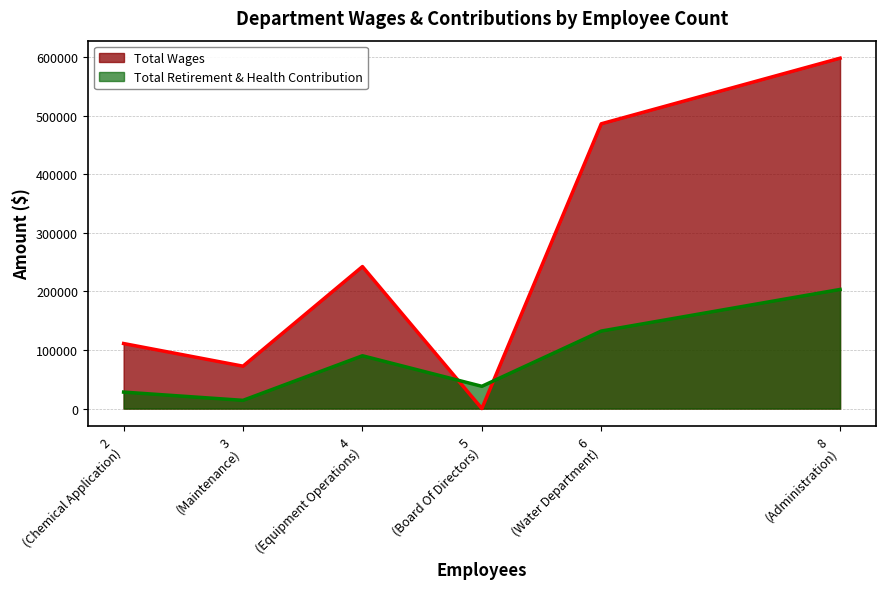

Count the number of data series in this chart.

2